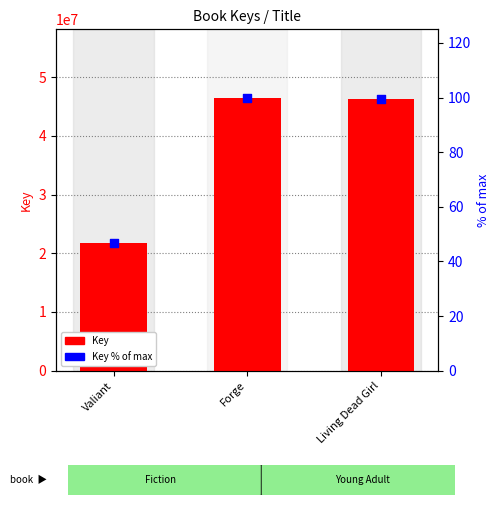

Which series reaches the minimum Y coordinate?

Key % of max